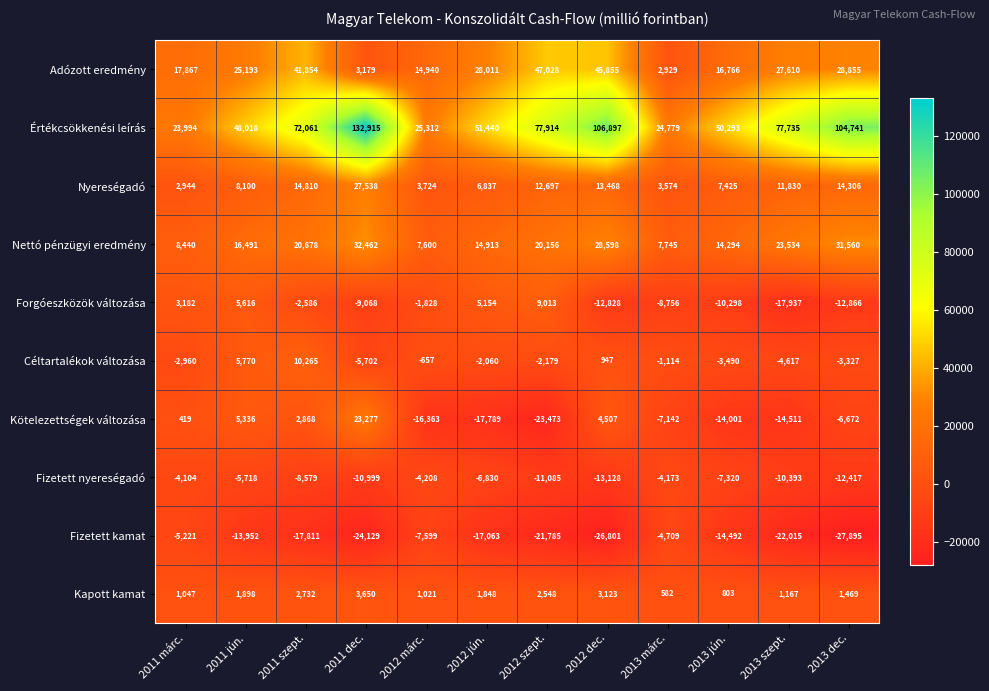

At which category is the sum across all series the highest?

2011 dec.